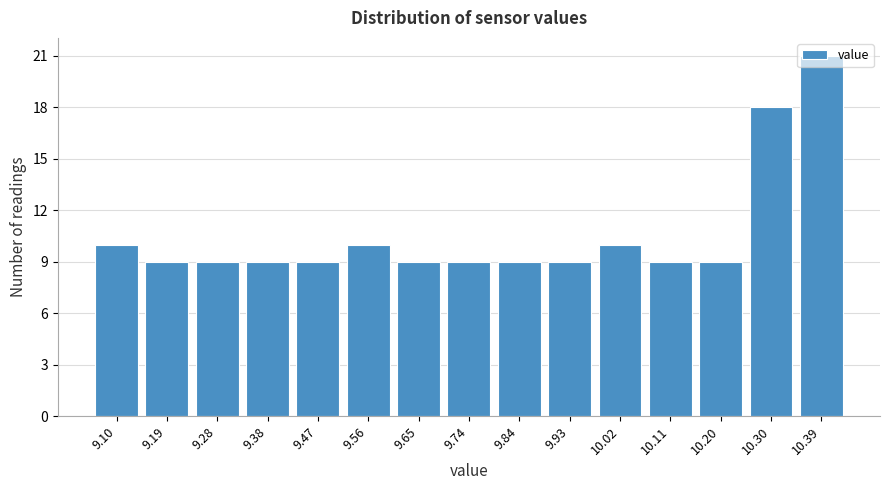

At which category does the chart reach its peak across all series?

10.39